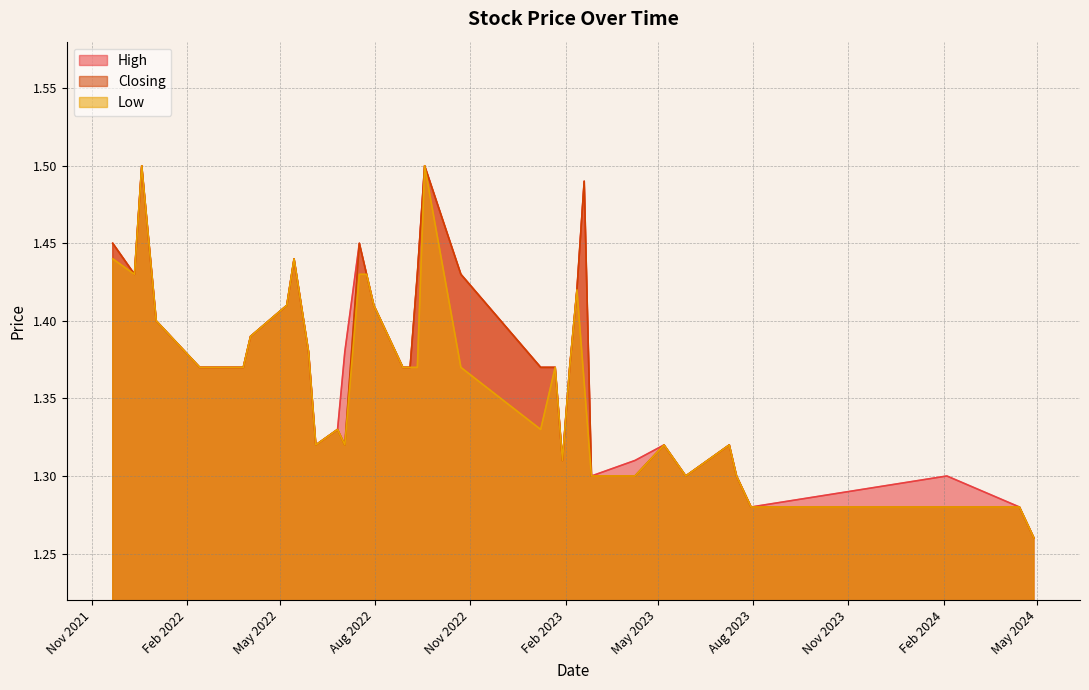

True or false: High and Closing intersect in this chart.

False